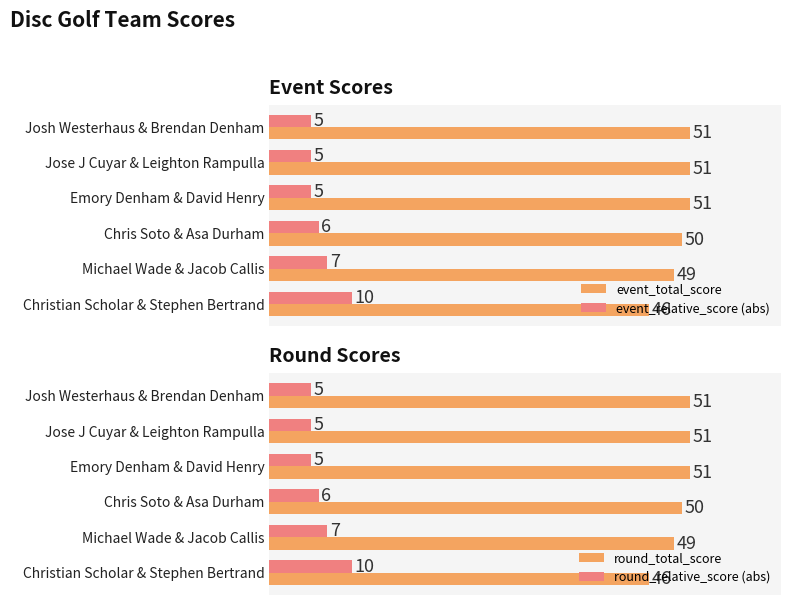

At which label does event_total_score reach its minimum?

Christian Scholar & Stephen Bertrand